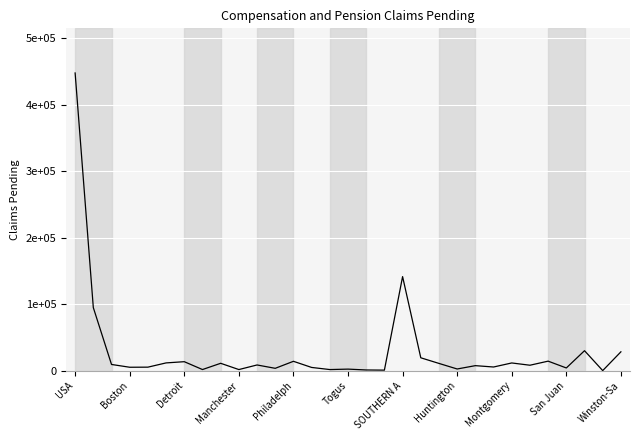

True or false: there are more than 1 points higher than both neighbors.

True